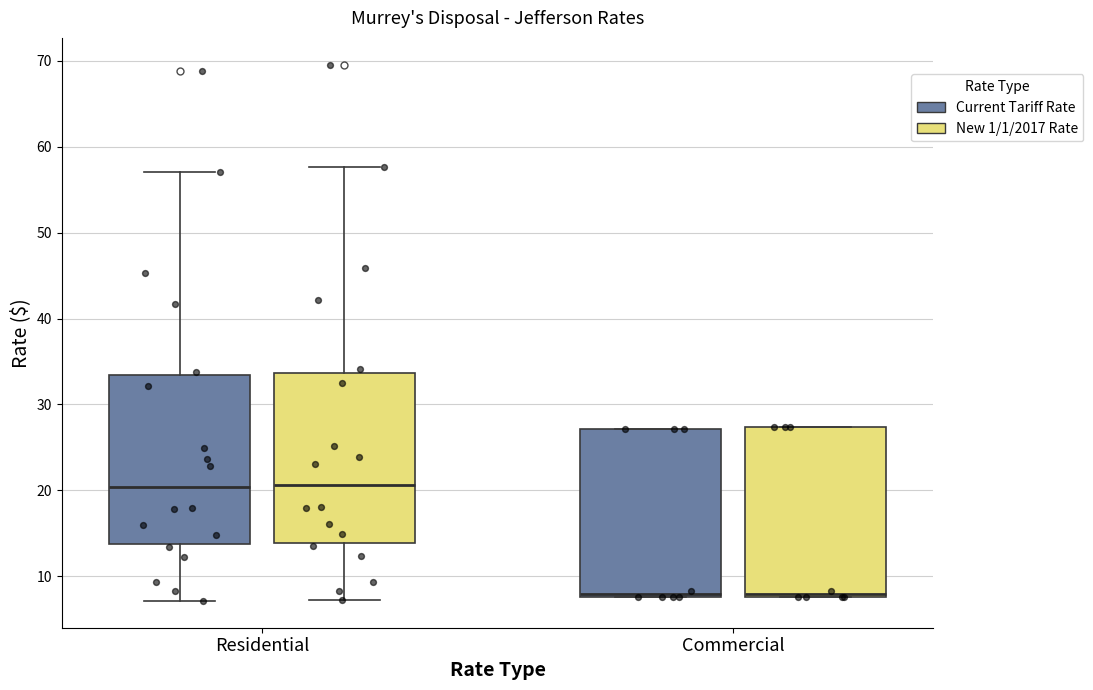

Where is the lower edge of the box for Residential (New 1/1/2017 Rate) on the y-axis? The values are not printed on the chart, so give them approximately, as read against the axis.

14